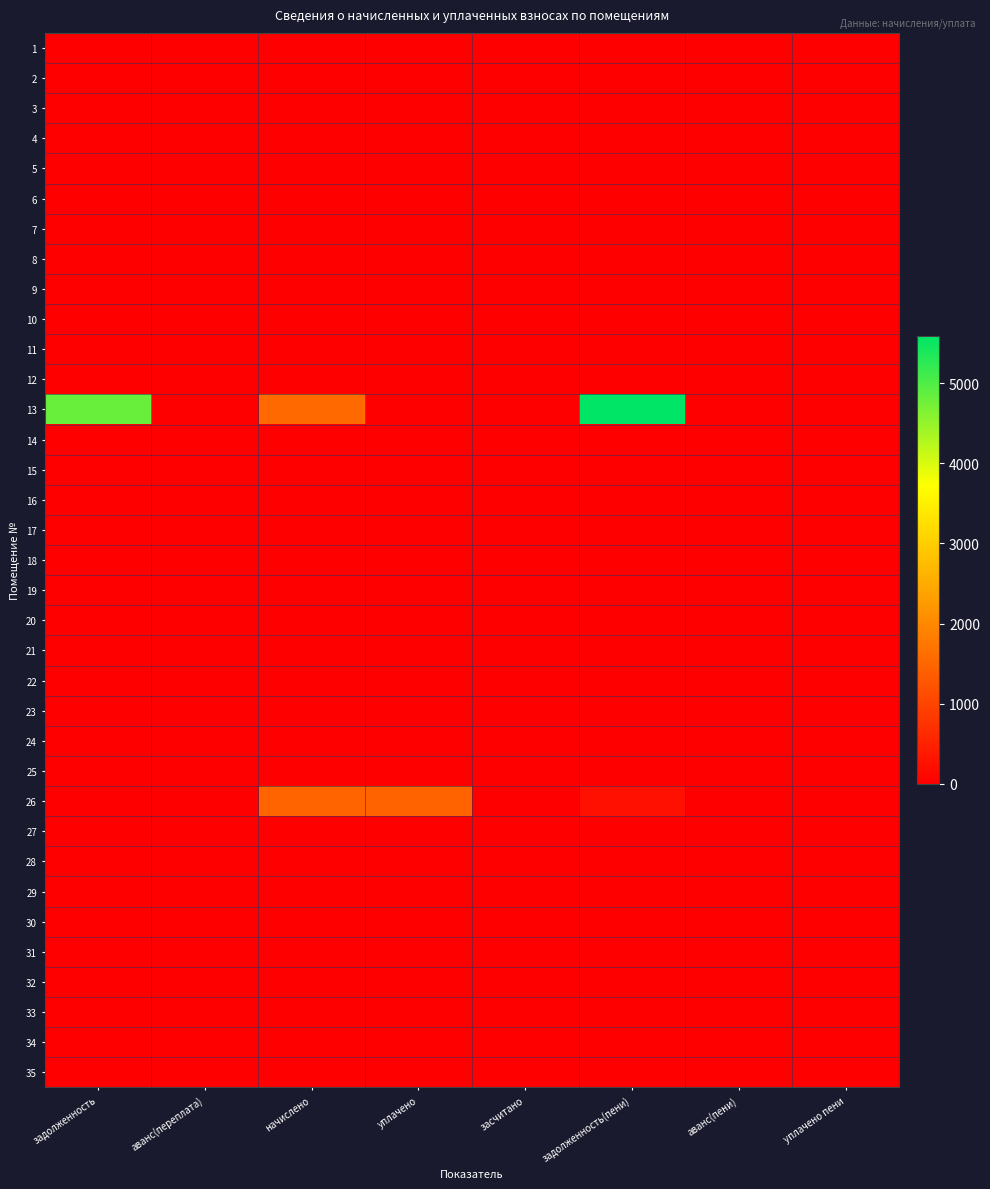

At уплачено, list the series in order from largest to smallest.

26, 1, 2, 3, 4, 5, 6, 7, 8, 9, 10, 11, 12, 13, 14, 15, 16, 17, 18, 19, 20, 21, 22, 23, 24, 25, 27, 28, 29, 30, 31, 32, 33, 34, 35